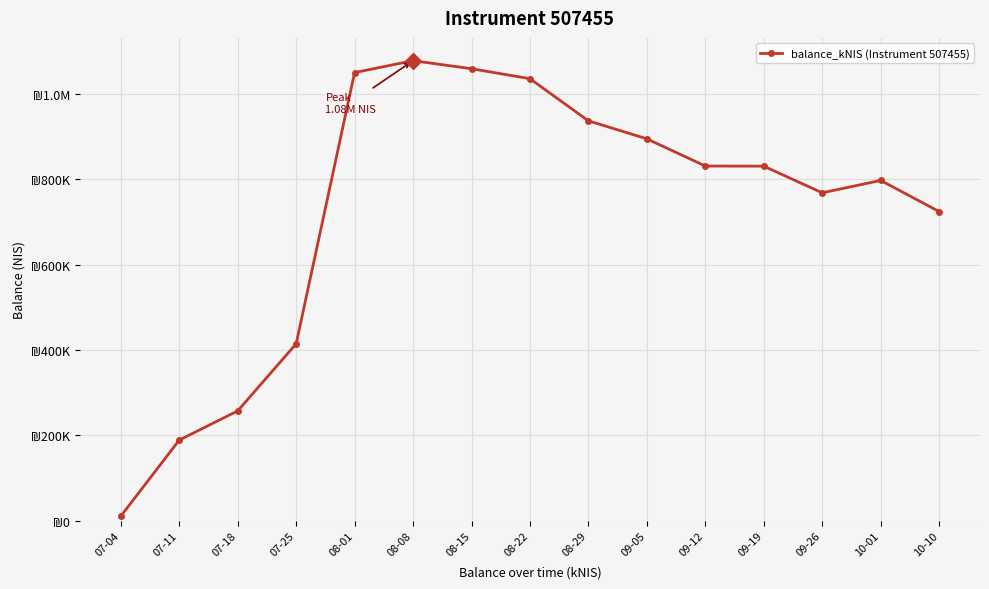

Where is the first local minimum?

09-26